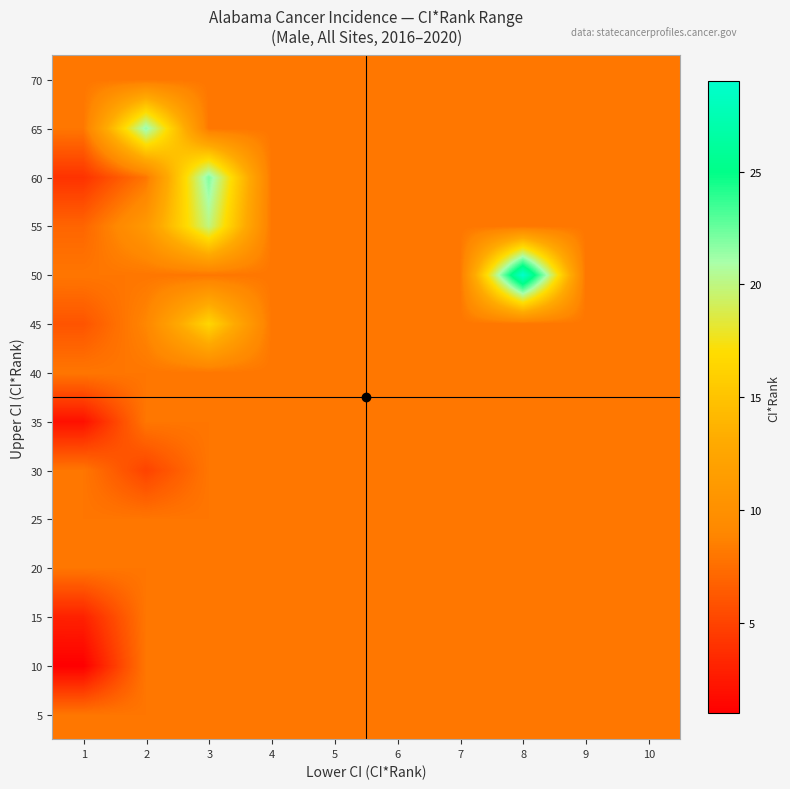

At how many categories does at least one series exceed 20?

3